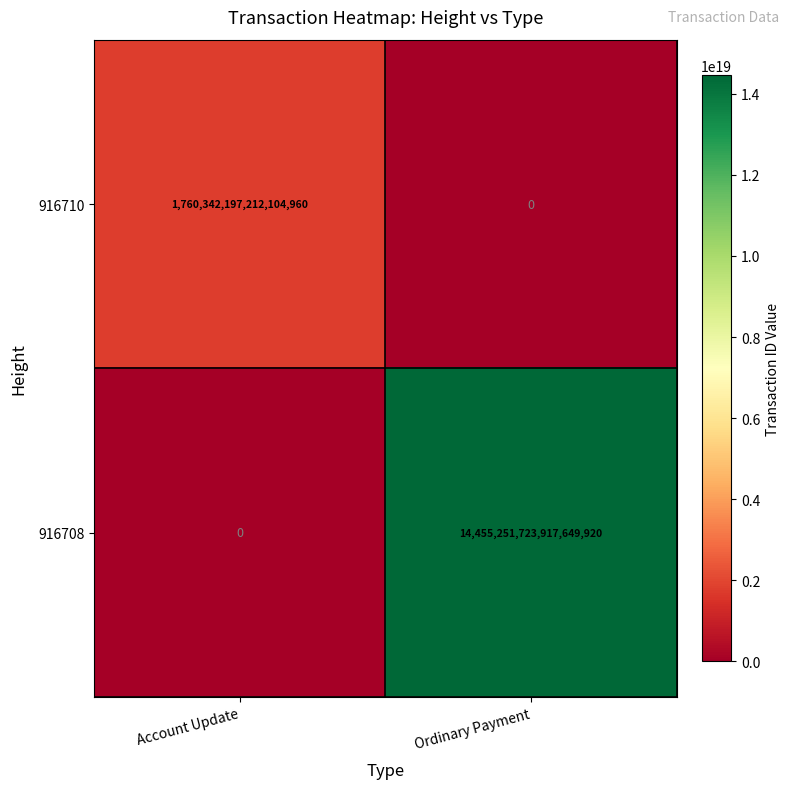

Rank the series by their maximum value, from highest to lowest.

916708, 916710